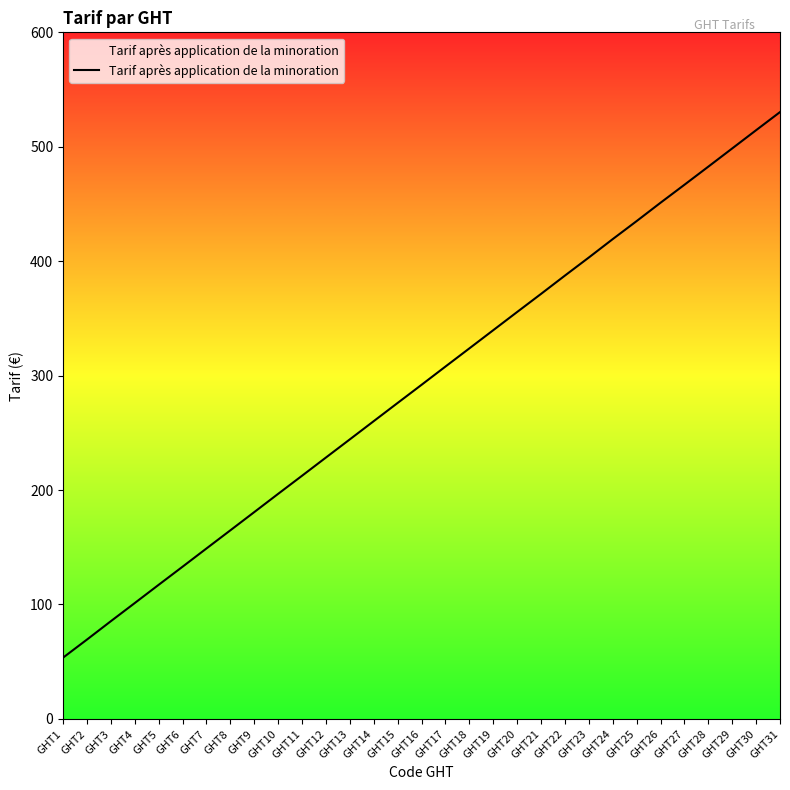

What is the sum of all values?

9051.6